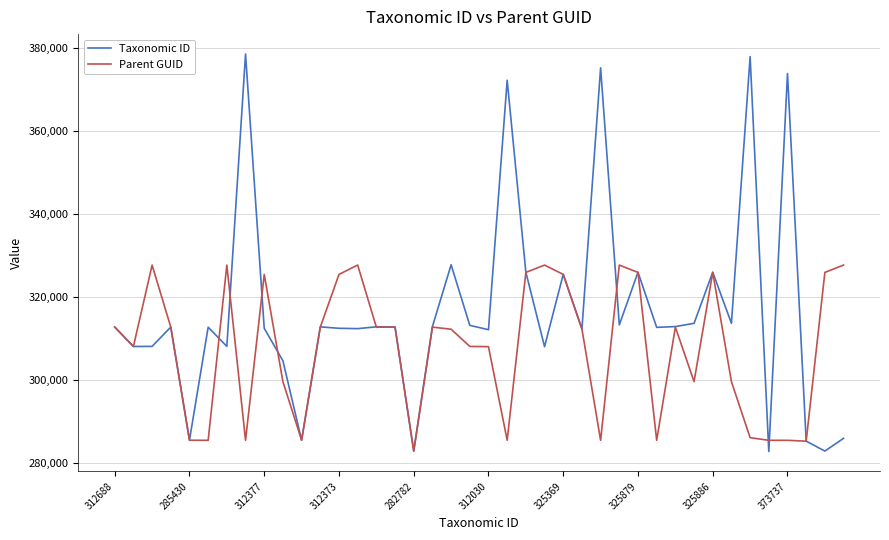

Which series has the largest total across all categories?

Taxonomic ID